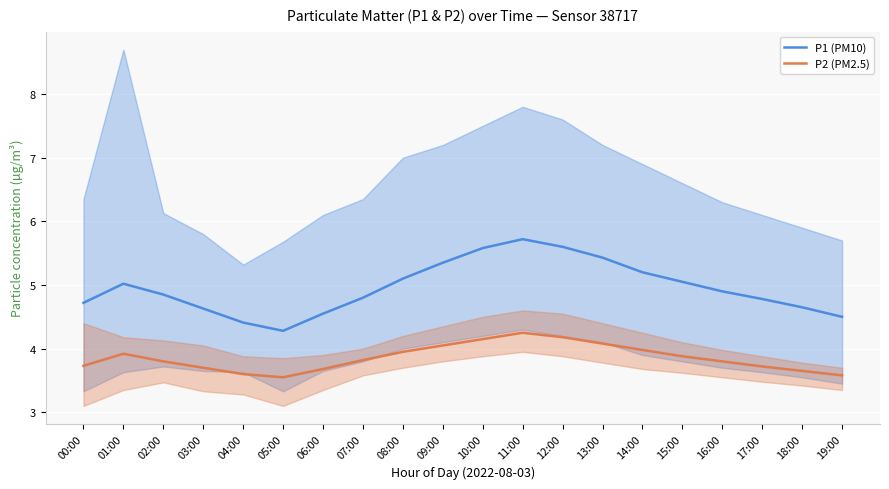

Which series has the largest total across all categories?

P1 (PM10)